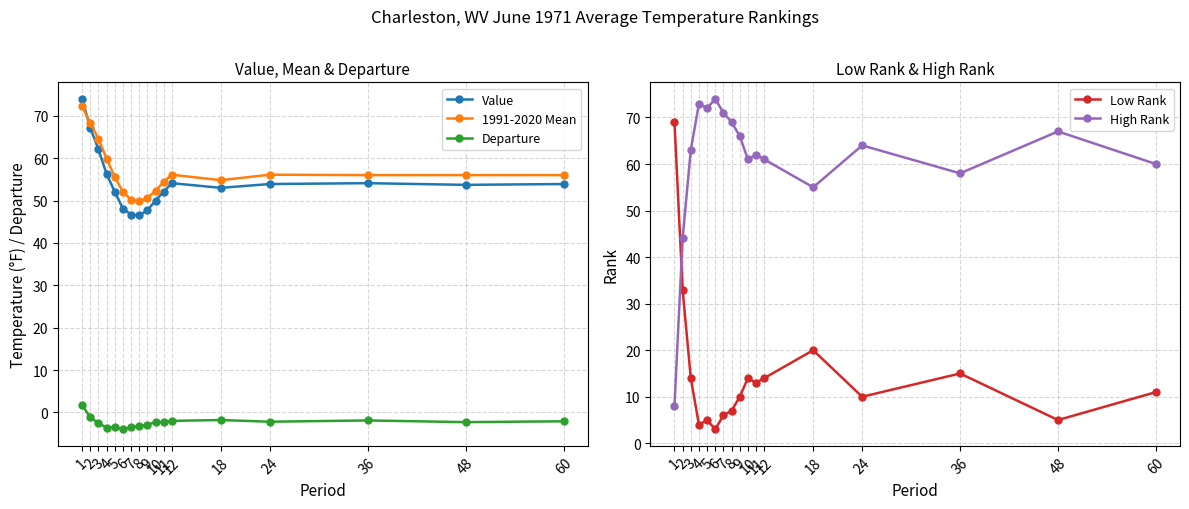

How many values in the Low Rank series are below 11?

8